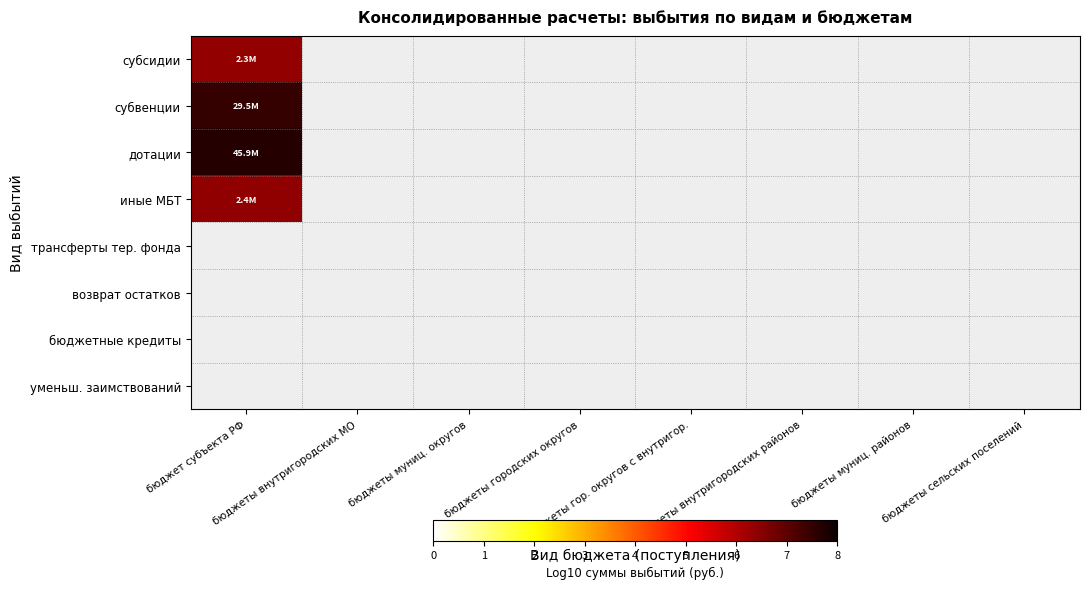

Rank the categories by дотации value from highest to lowest.

бюджет субъекта РФ, бюджеты внутригородских МО, бюджеты муниц. округов, бюджеты городских округов, бюджеты гор. округов с внутригор., бюджеты внутригородских районов, бюджеты муниц. районов, бюджеты сельских поселений